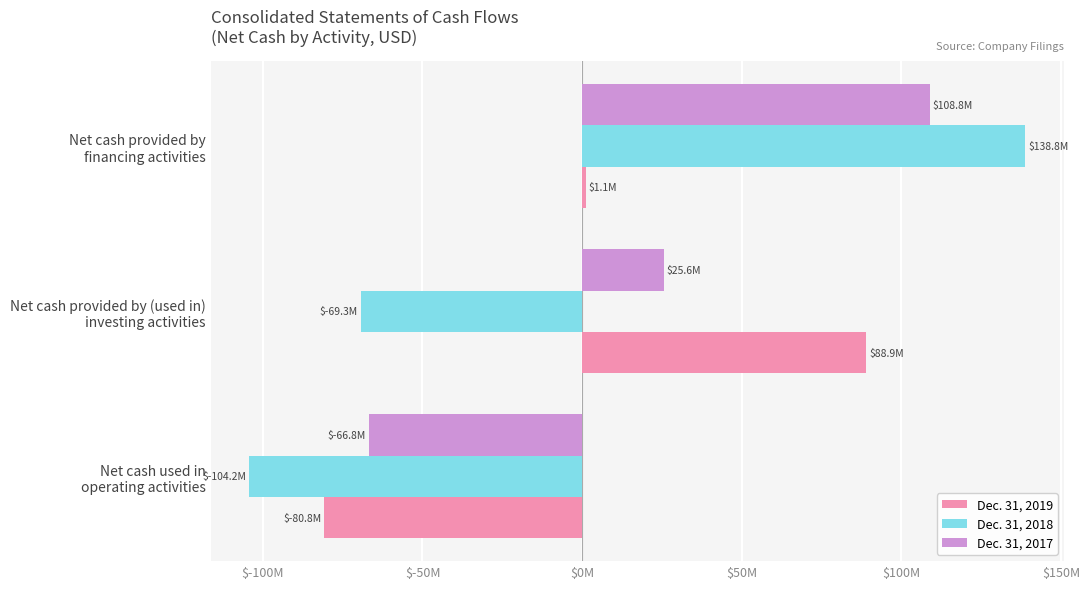

At which category does the chart reach its peak across all series?

Net cash provided by
financing activities